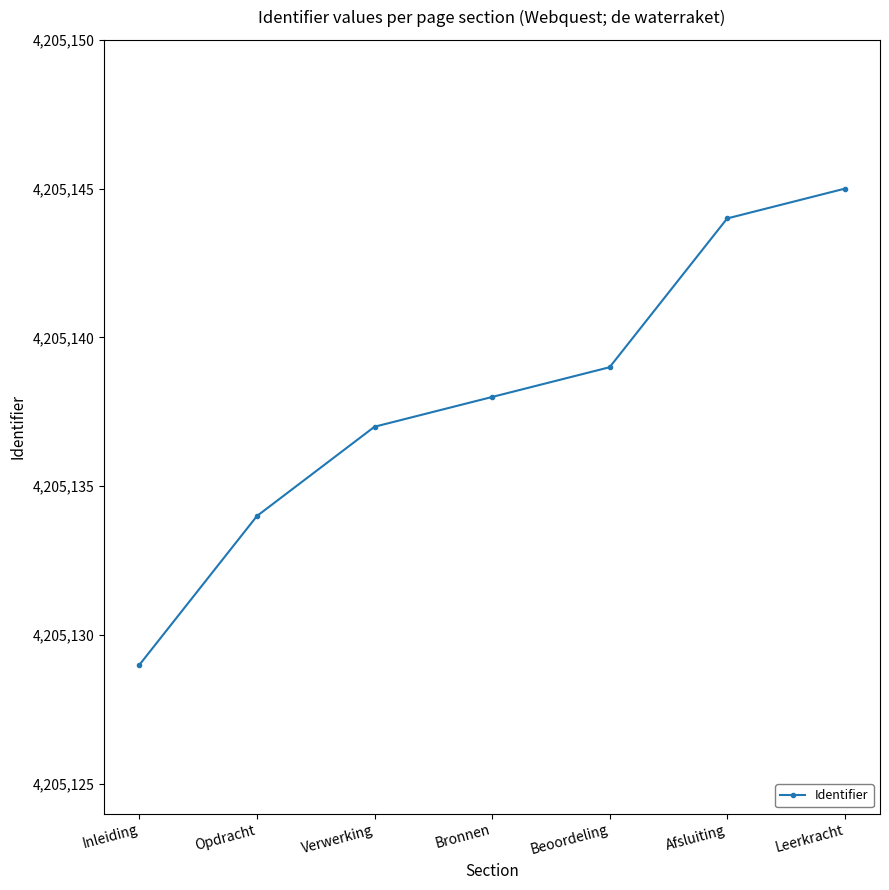

What is the difference between the second highest and second lowest values?

10